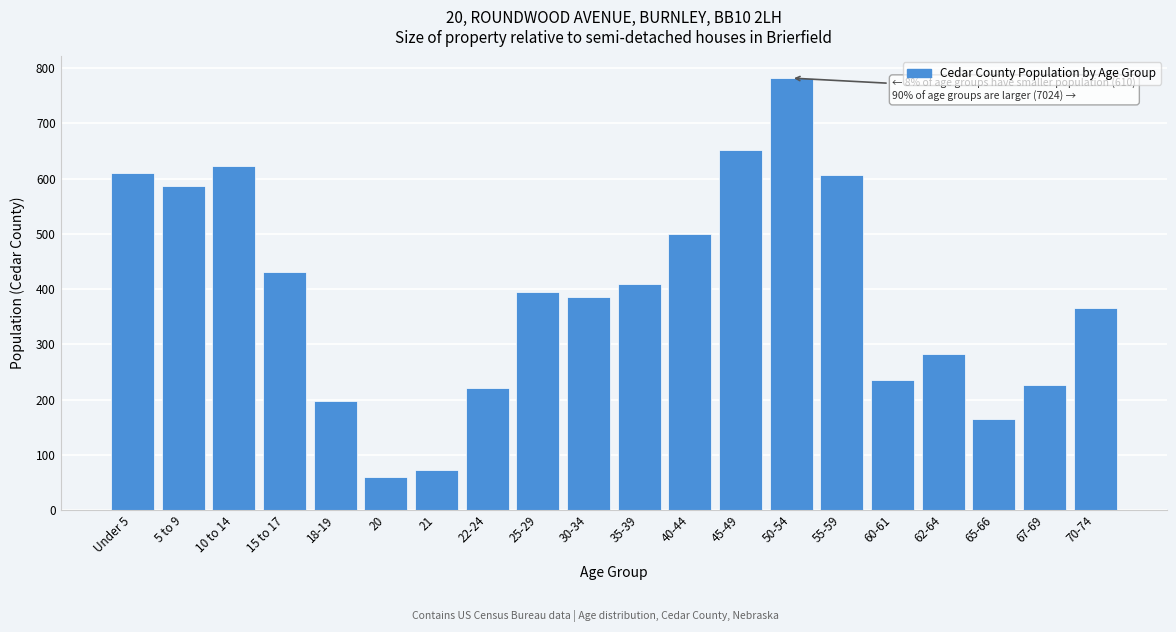

What is the sum of the values at 50-54 and 5 to 9?

1369